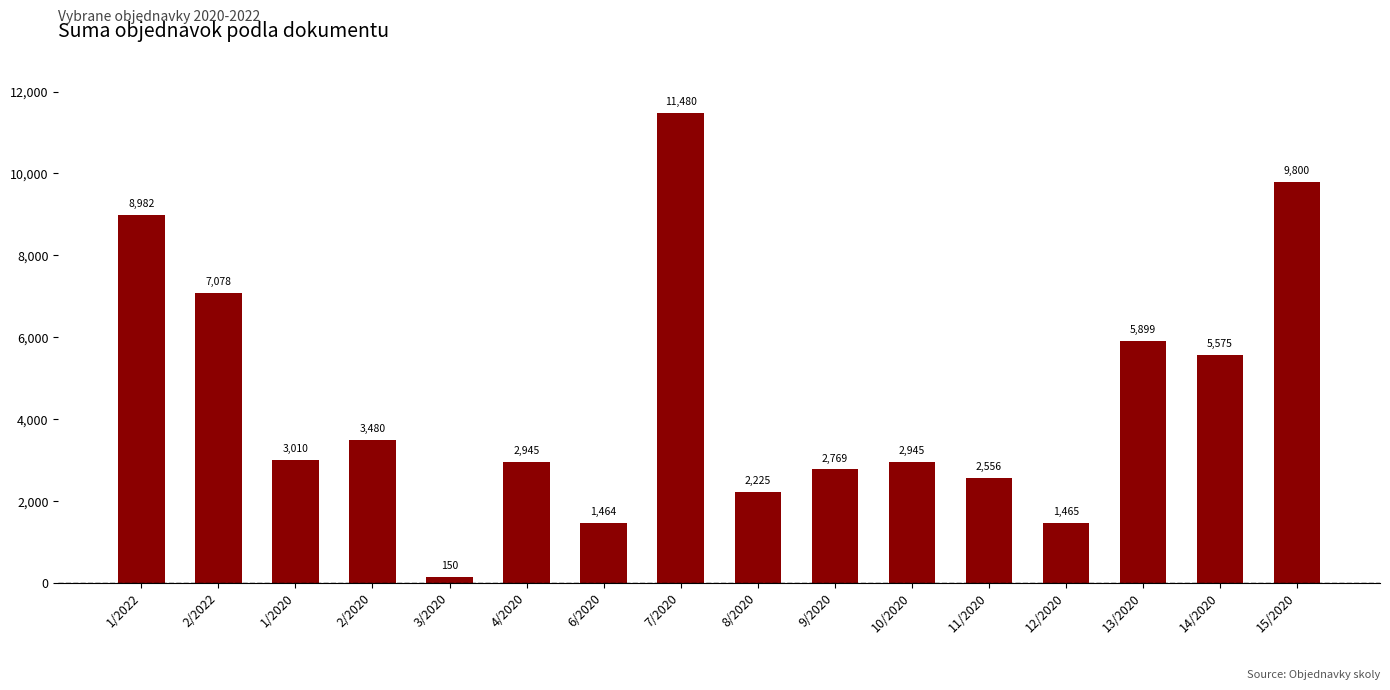

What is the label of the 14th bar from the left?

13/2020